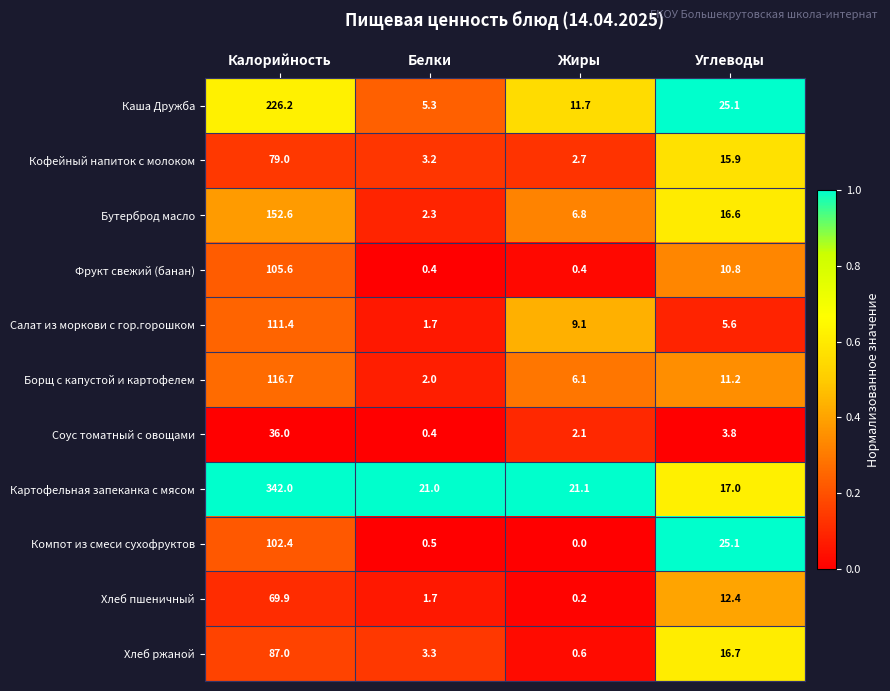

How many categories are shown in the chart?

4